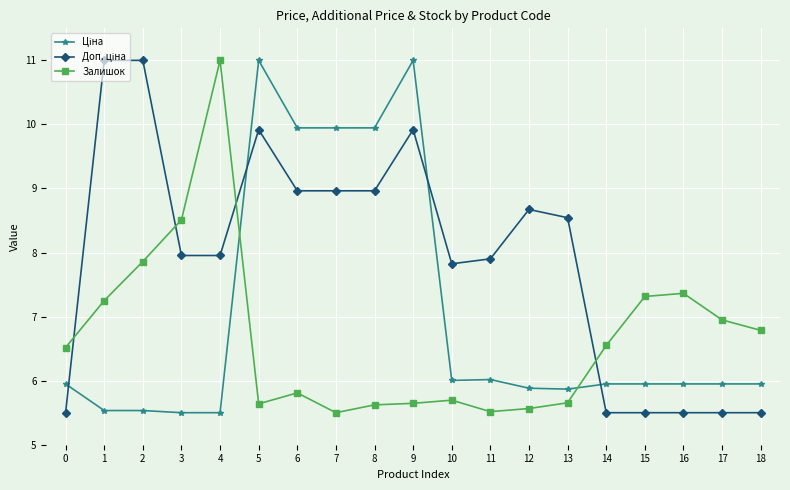

What is the value of the Залишок point at the 19th from the left?

6.8